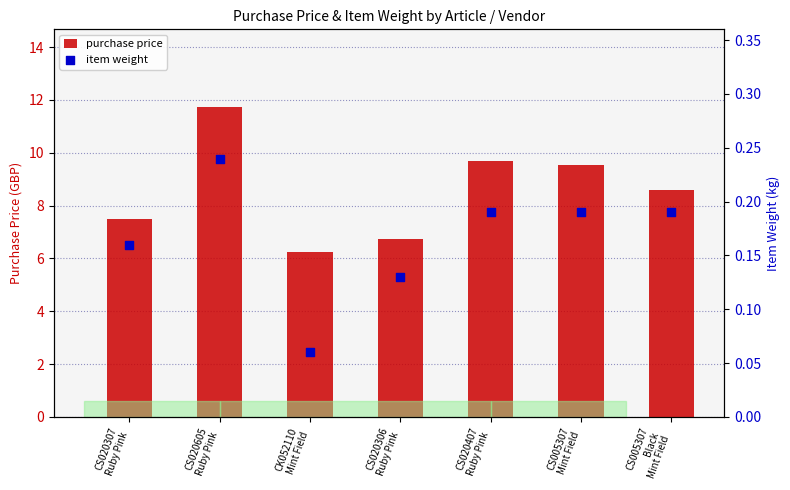

Which series has the widest spread of Y values?

purchase price